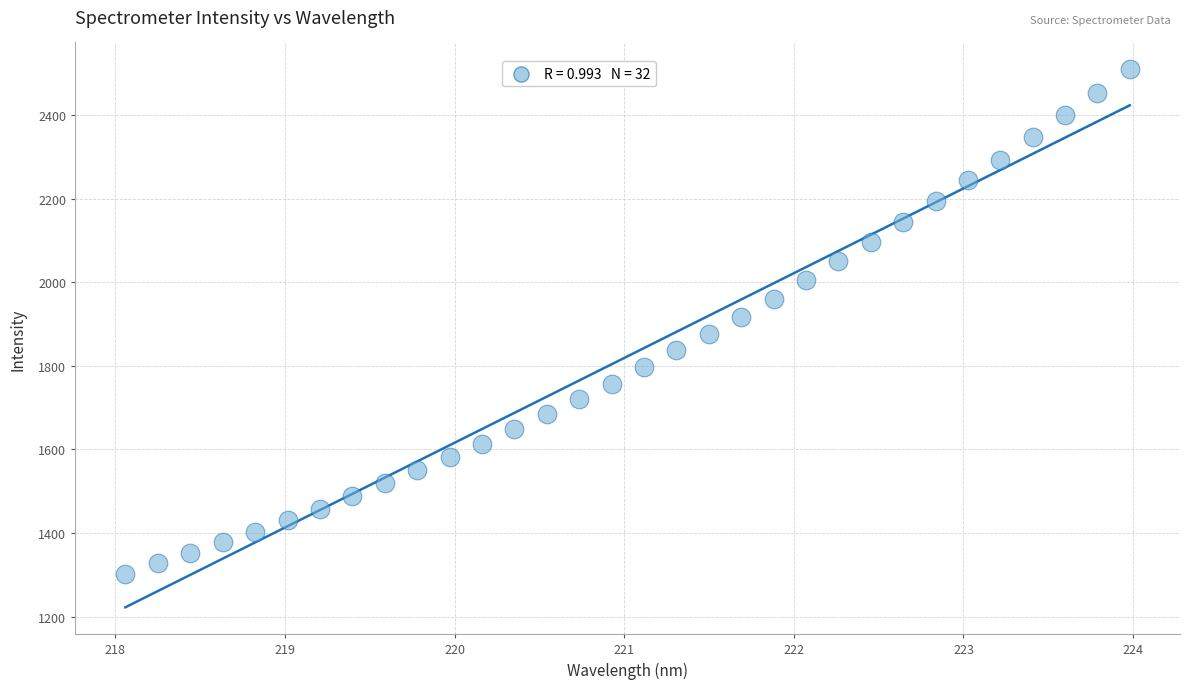

What is the range of X values (max minus min)?

5.9